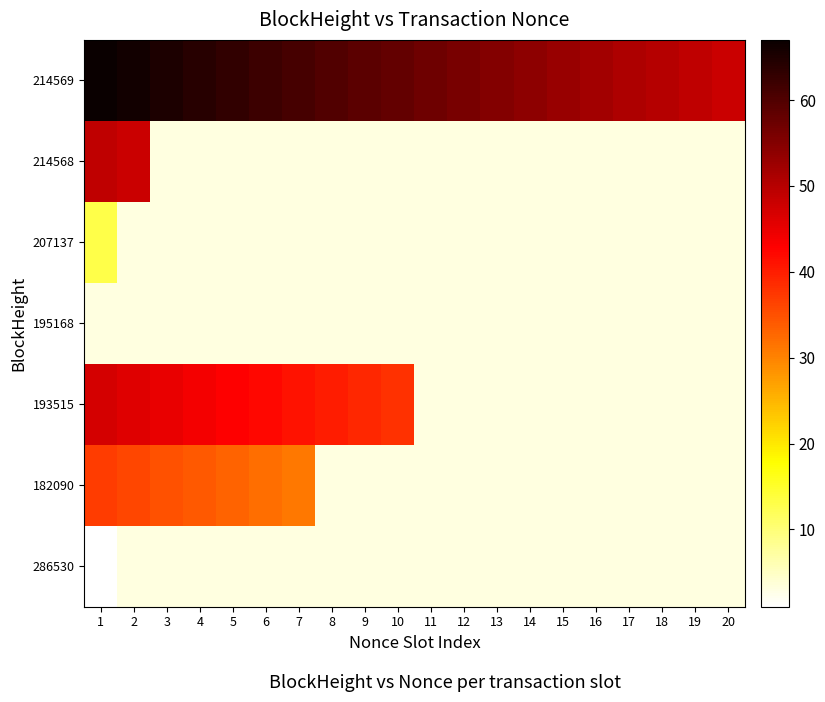

Count the number of data series in this chart.

7